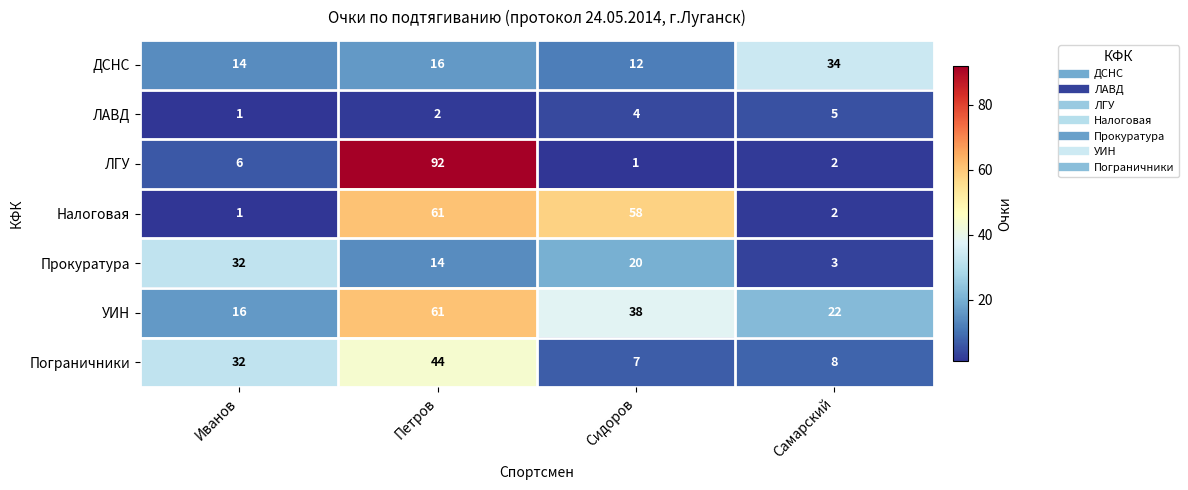

What is the spread (max minus min) of values at Иванов?

31